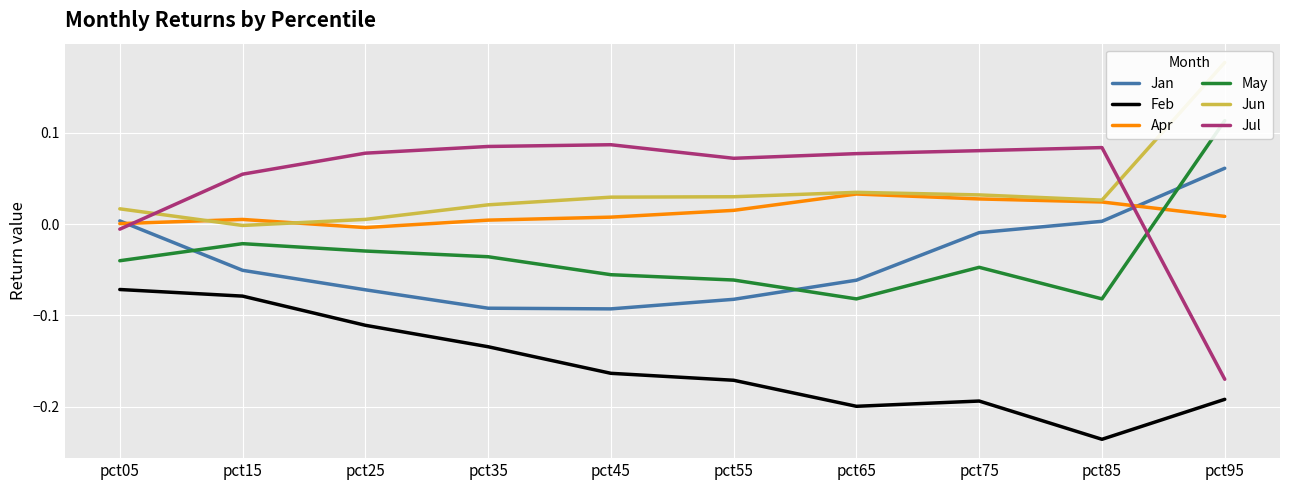

What is the highest value of the Jul series?

0.1